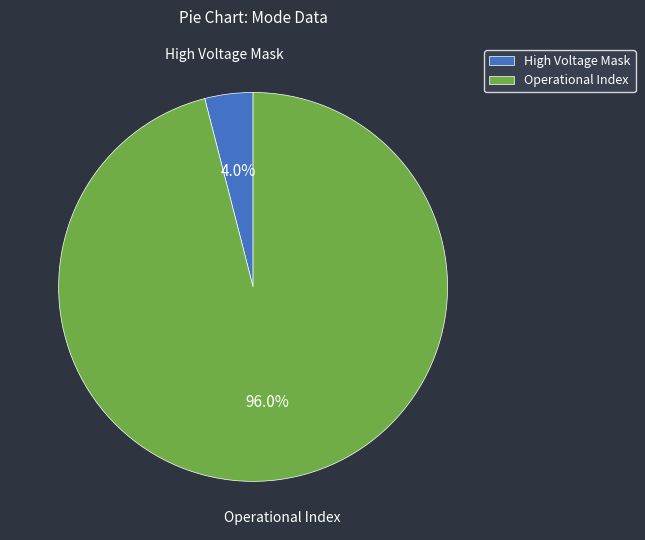

To the nearest percent, what is the average slice percentage?

50%